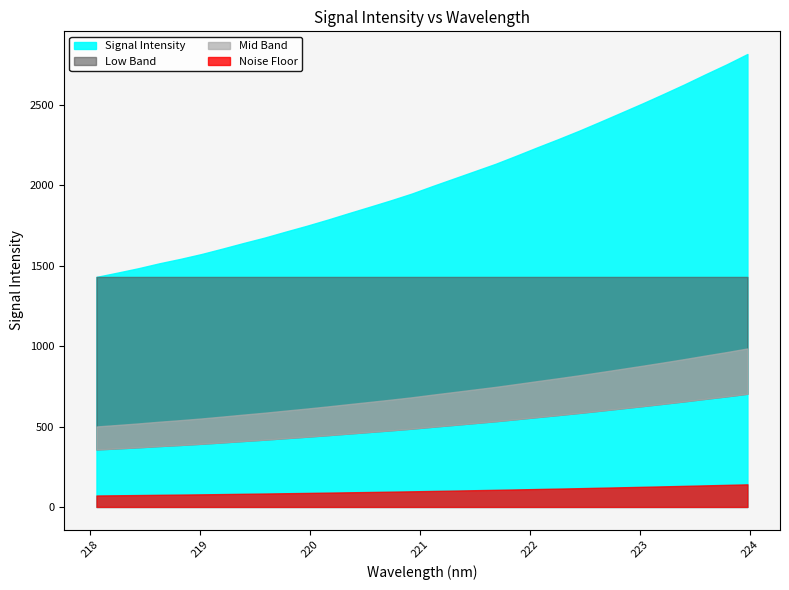

What is the minimum value shown in the chart?

1430.6